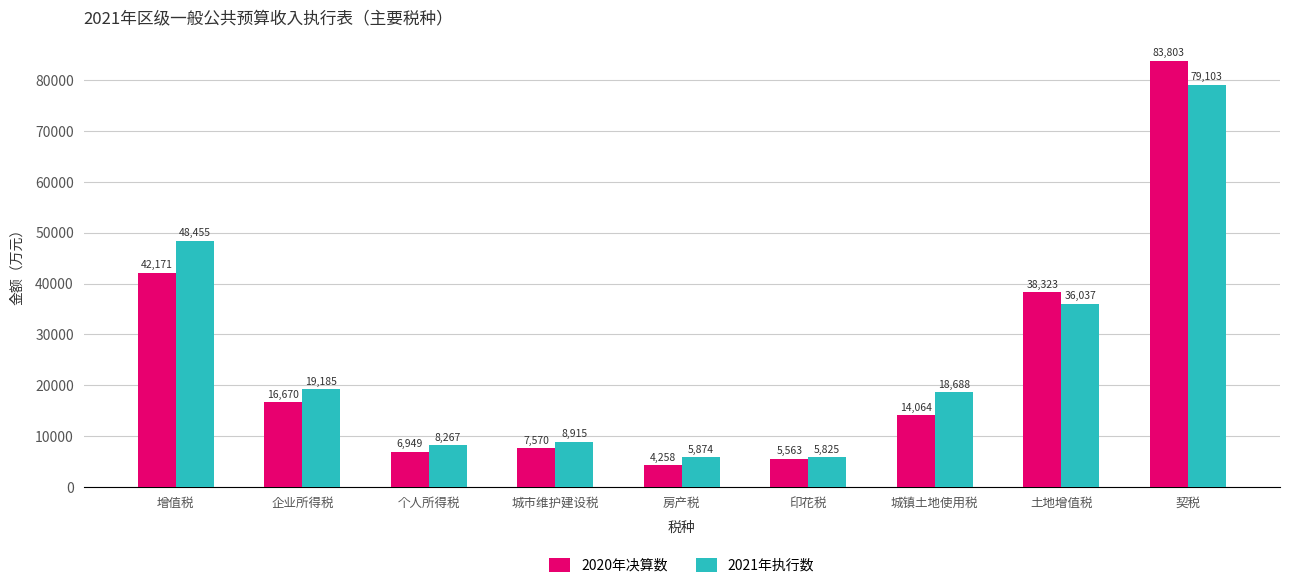

Which series changed the most between 印花税 and 契税?

2020年决算数